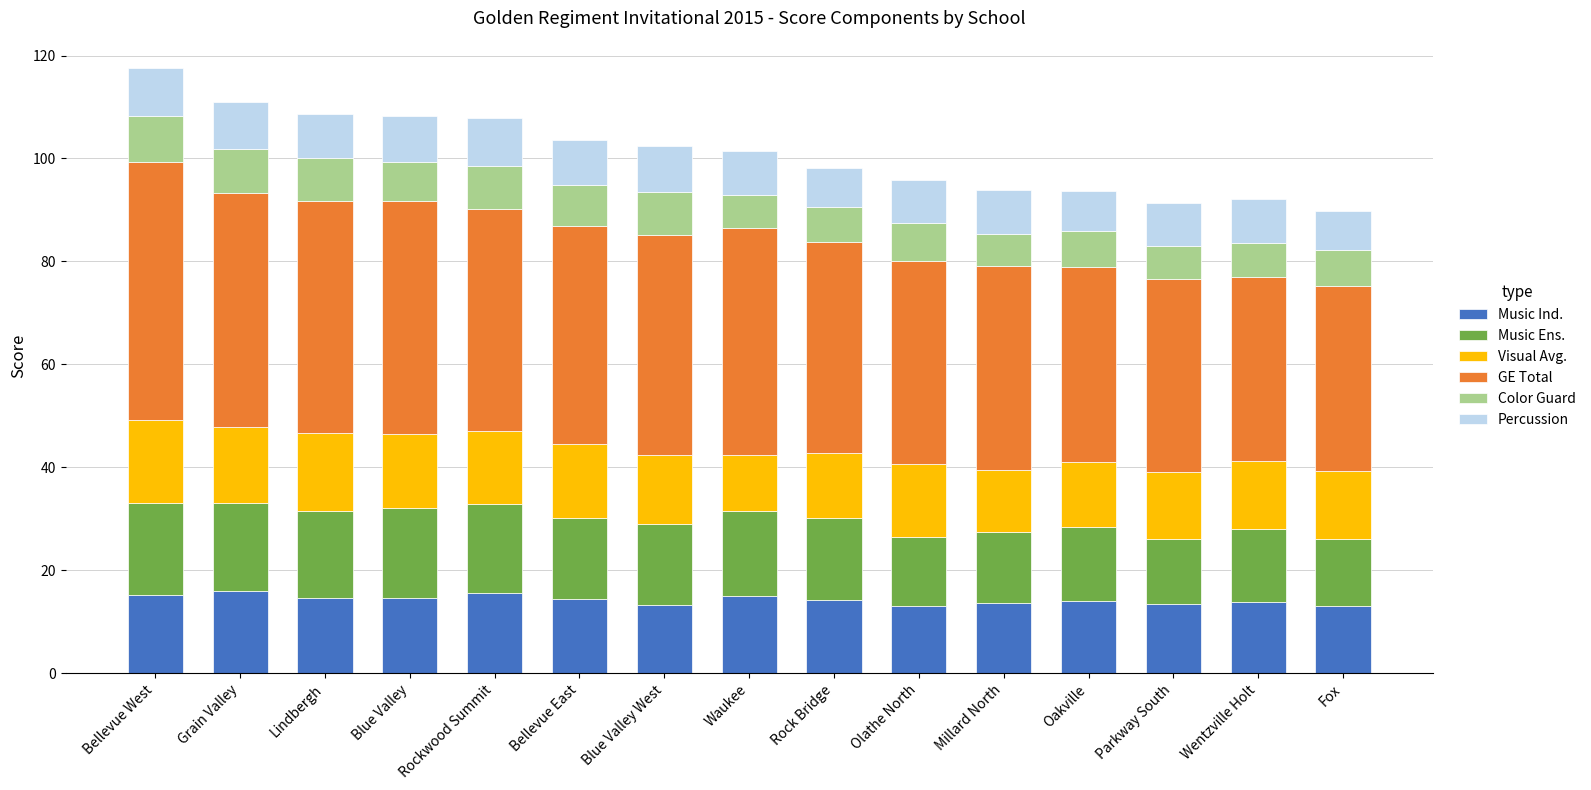

Is it true that Visual Avg. equals 14.3 at Rockwood Summit?

True